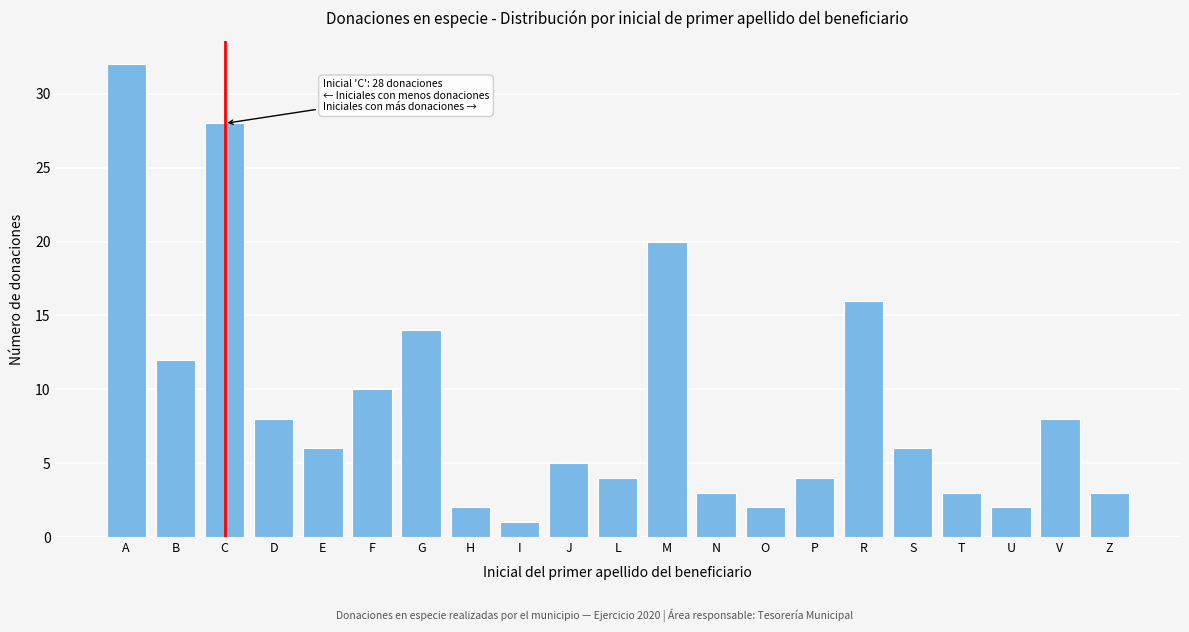

Reading left to right, extract all data points from this chart.

A=32	B=12	C=28	D=8	E=6	F=10	G=14	H=2	I=1	J=5	L=4	M=20	N=3	O=2	P=4	R=16	S=6	T=3	U=2	V=8	Z=3